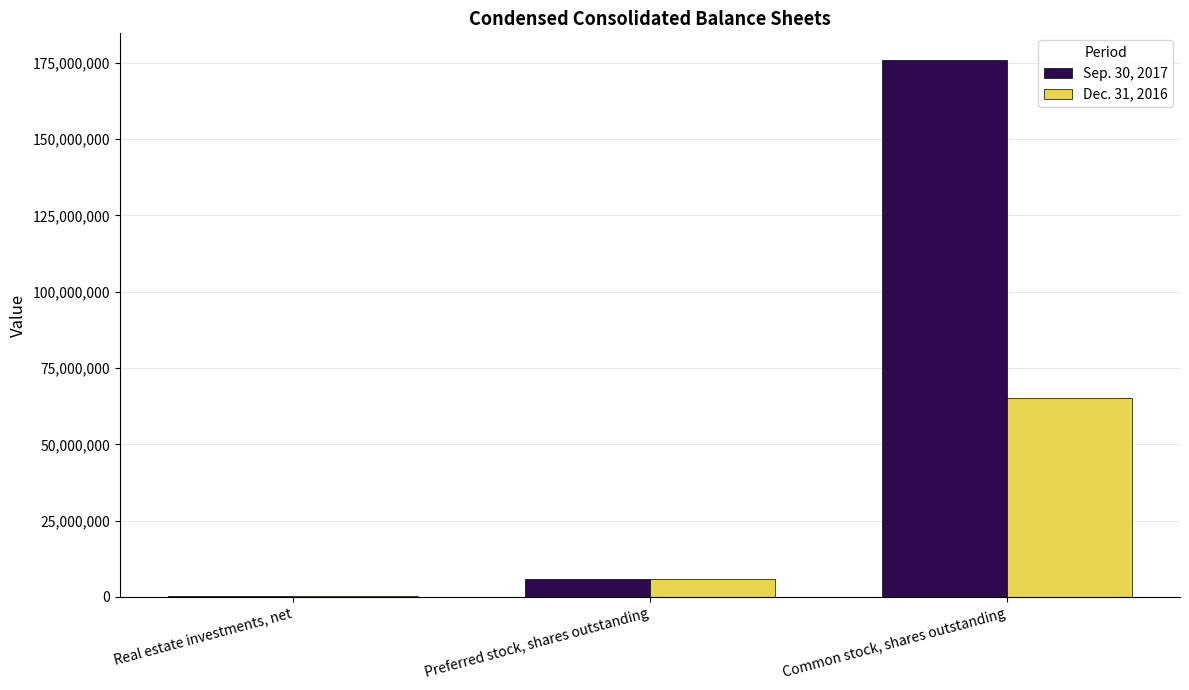

What is the highest value of the Sep. 30, 2017 series?

175832213